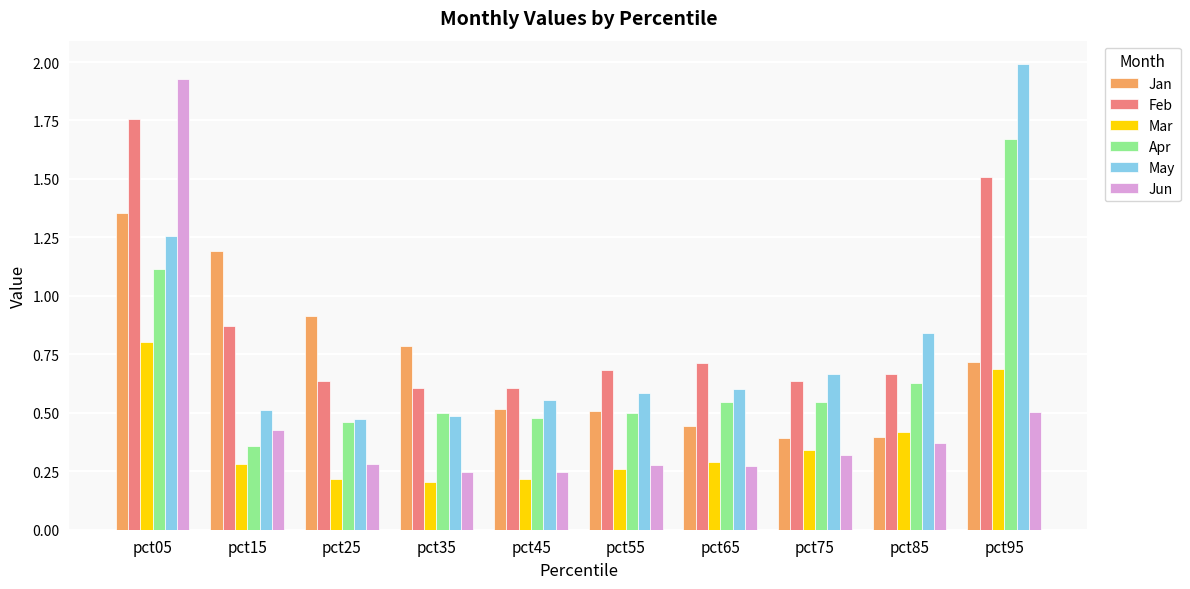

True or false: Apr has a value of 0.3 at pct45.

False